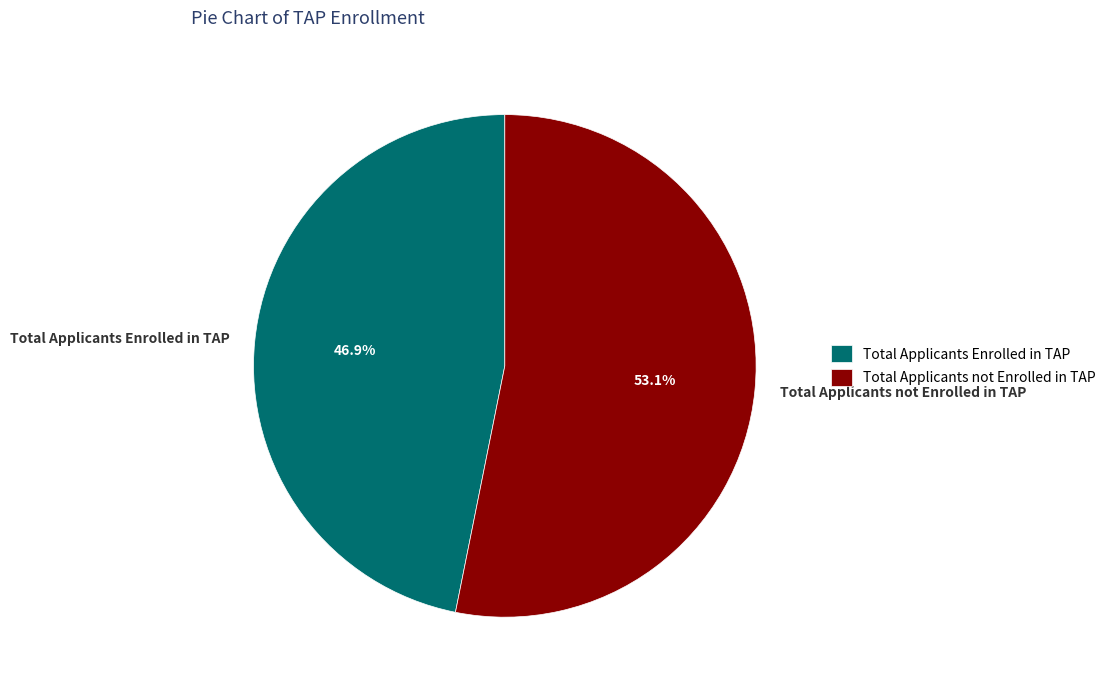

Combined, do Total Applicants Enrolled in TAP and Total Applicants not Enrolled in TAP account for over 50%?

Yes